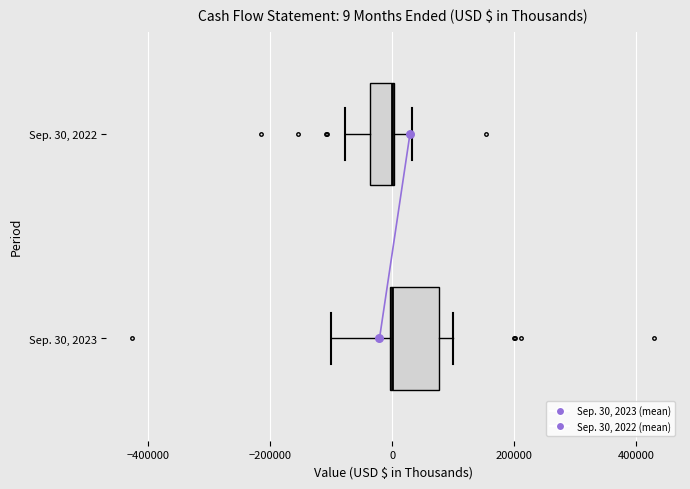

Which box is the widest, from its left edge to its right edge?

Sep. 30, 2023